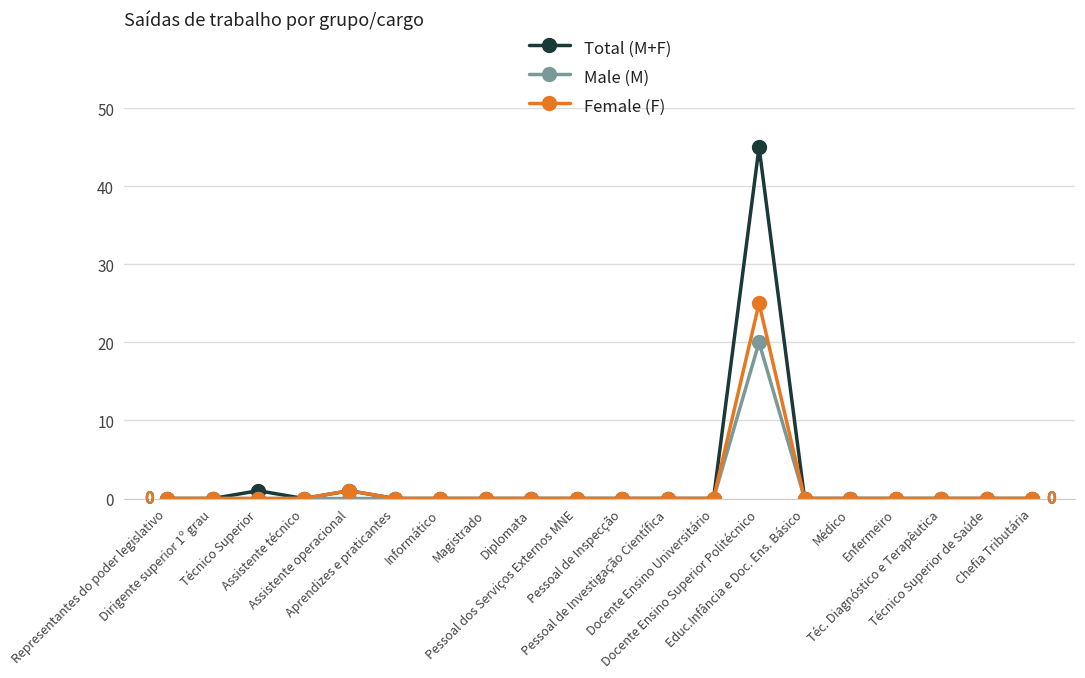

Which series has the largest range (max minus min)?

Total (M+F)